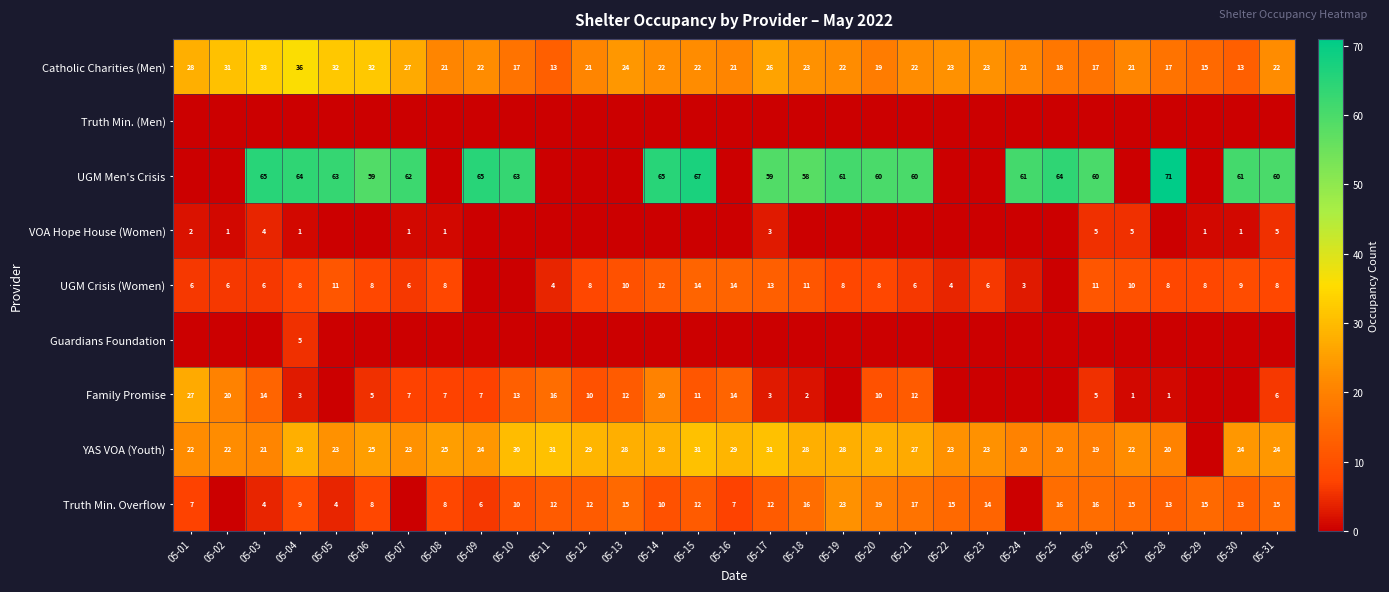

At which category is the sum across all series the highest?

05-14